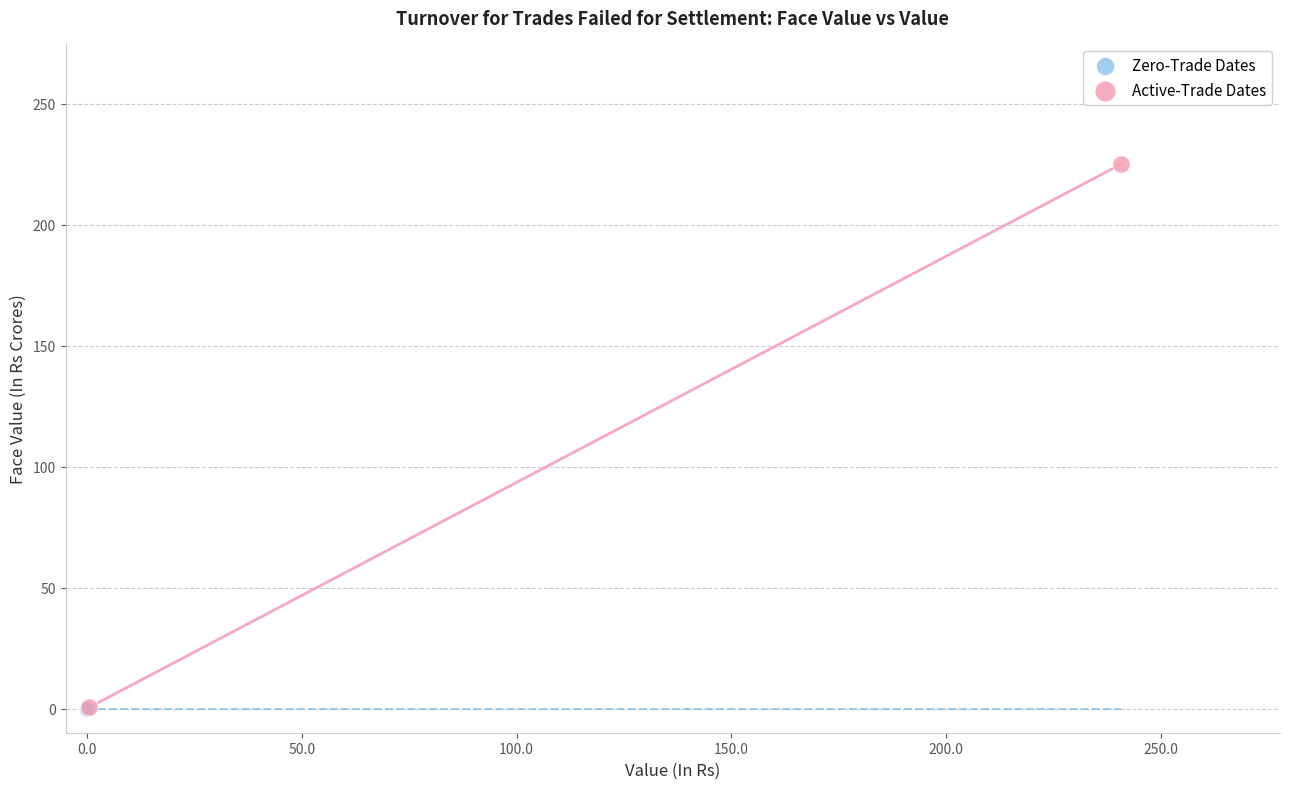

What are all the series names shown in the legend?

Zero-Trade Dates, Active-Trade Dates